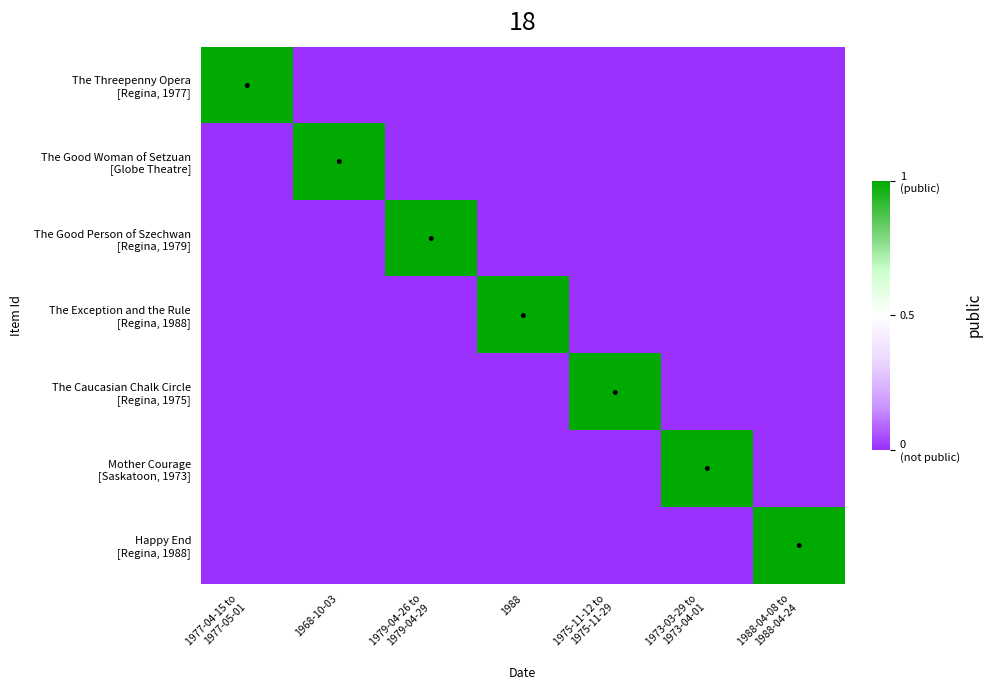

What is the greatest value displayed?

1